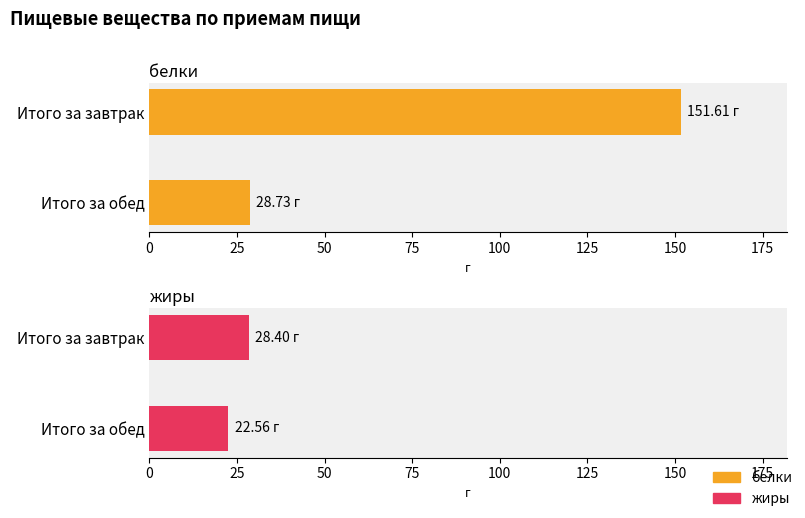

Is it true that белки equals 9.0 at Итого за обед?

False